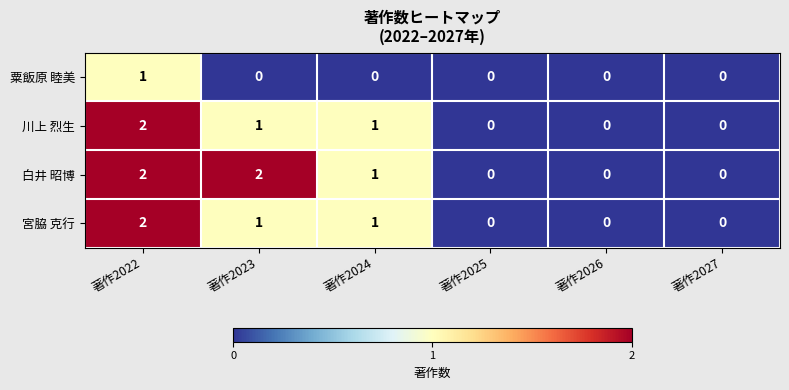

The value of 粟飯原 睦美 at 著作2027 is -1. True or false?

False